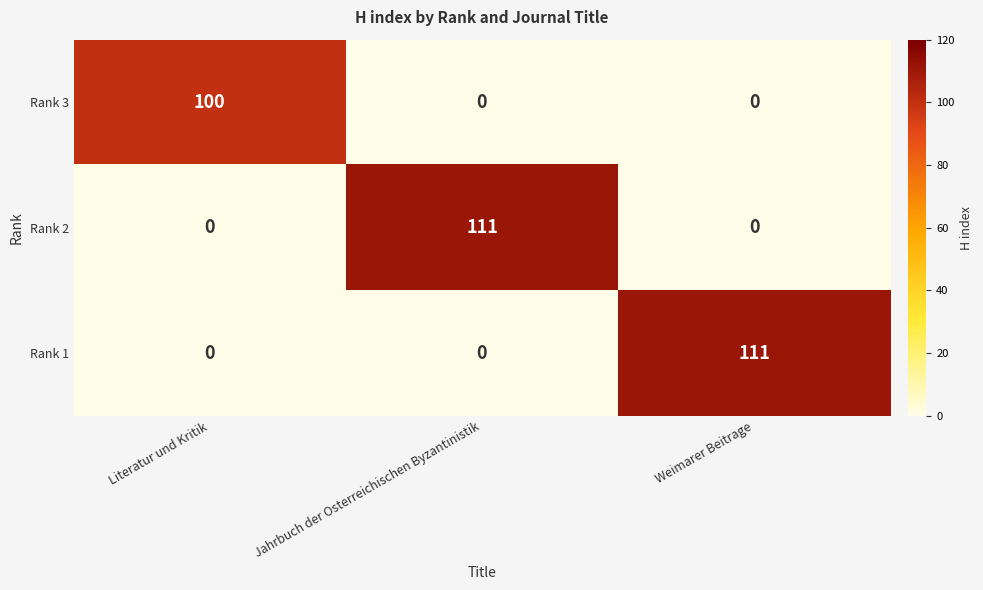

What is the maximum value for Rank 3?

100